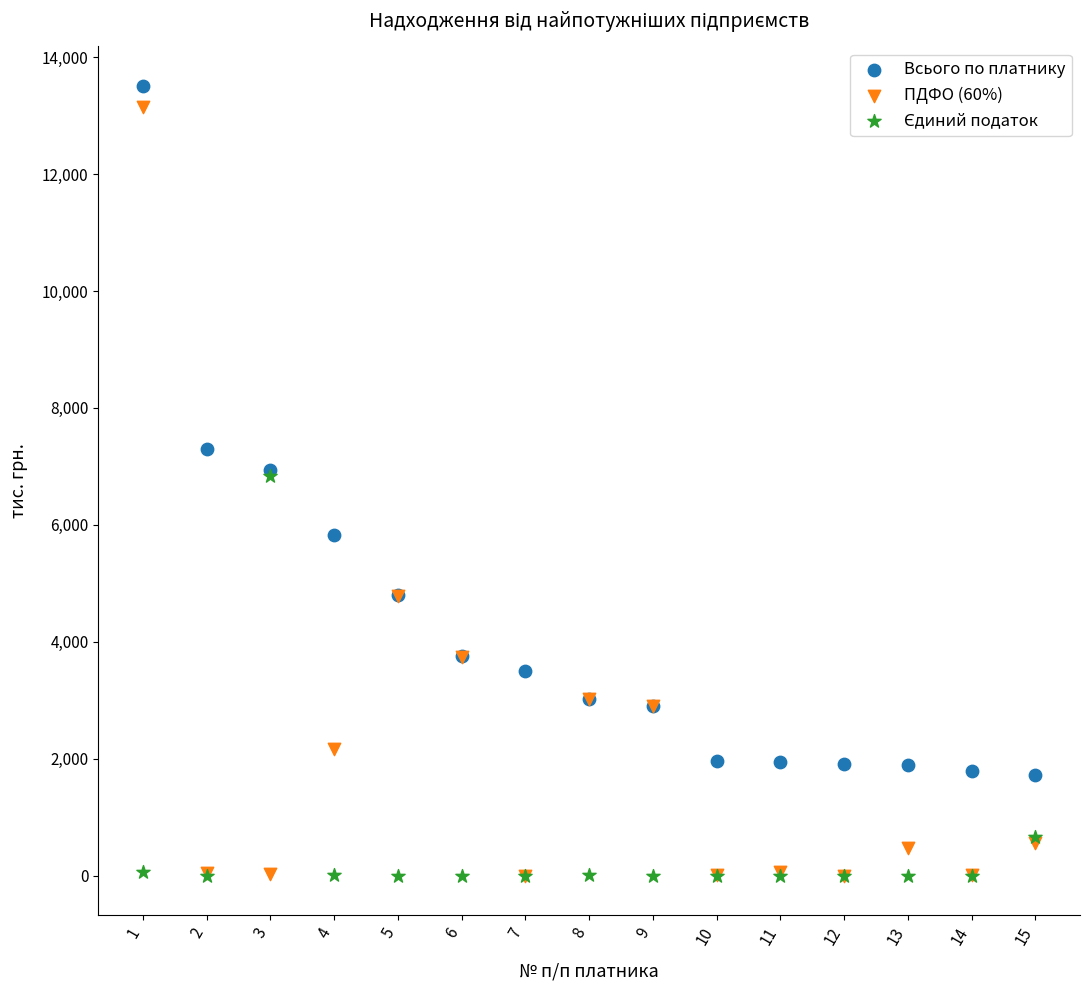

In the Всього по платнику series, what Y value is closest to 7615?

7304.3